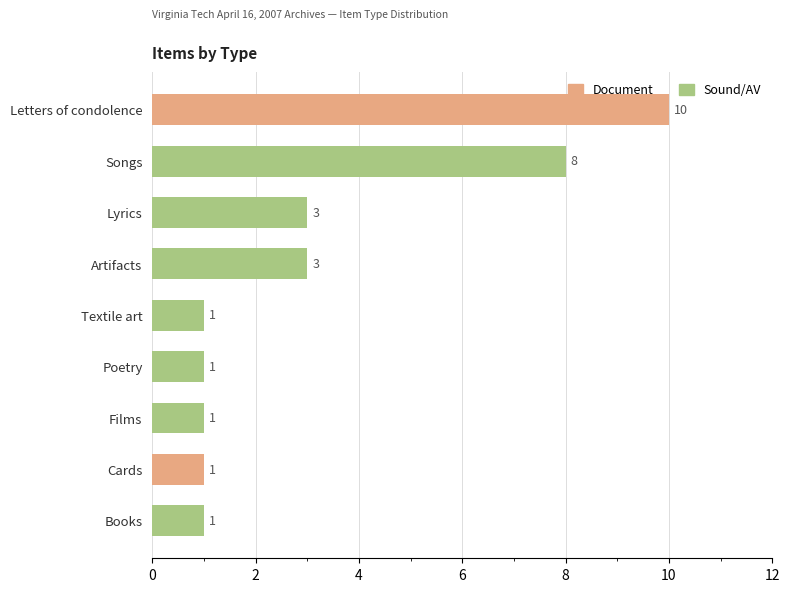

What is the sum of all values?

29